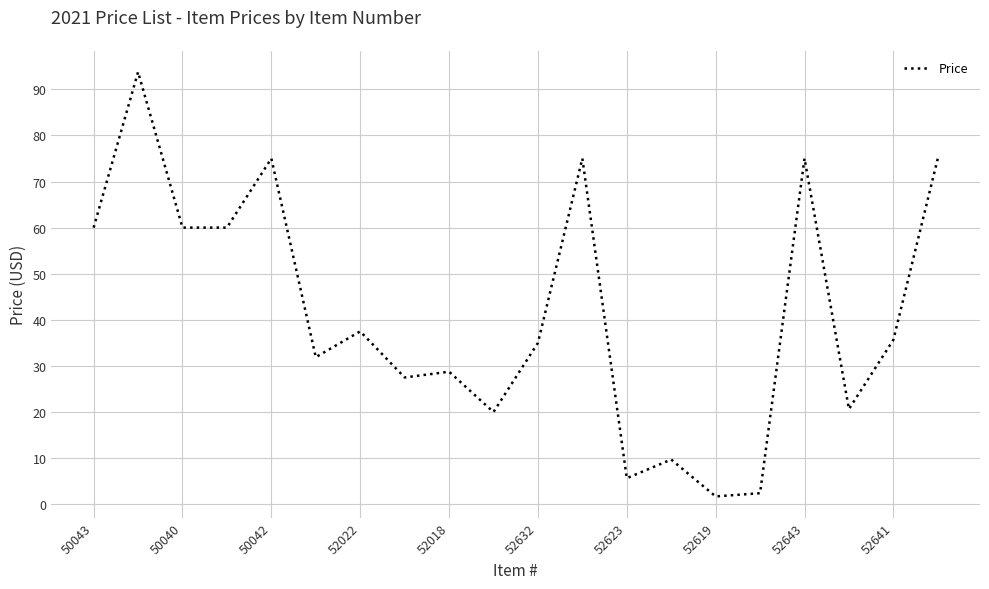

What is the greatest value displayed?

93.8